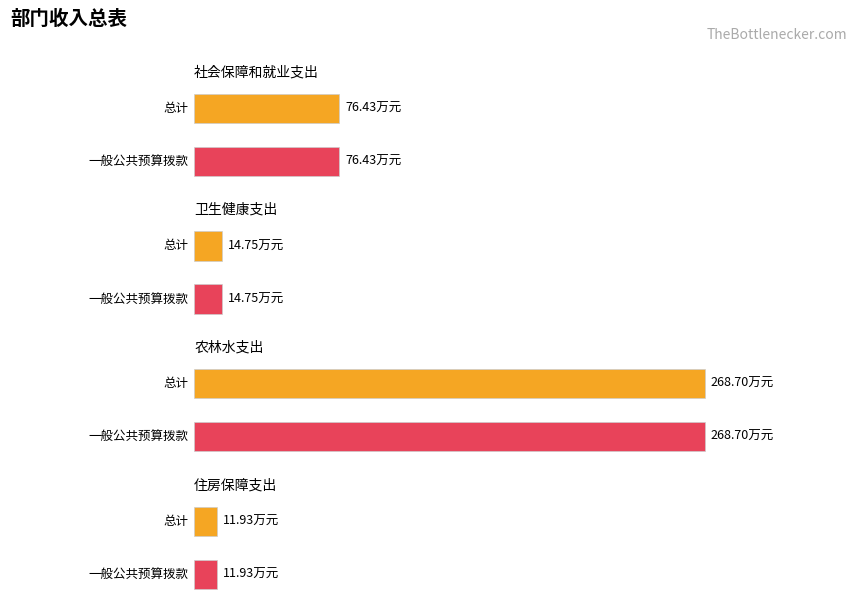

How many bars are there in each group?

2